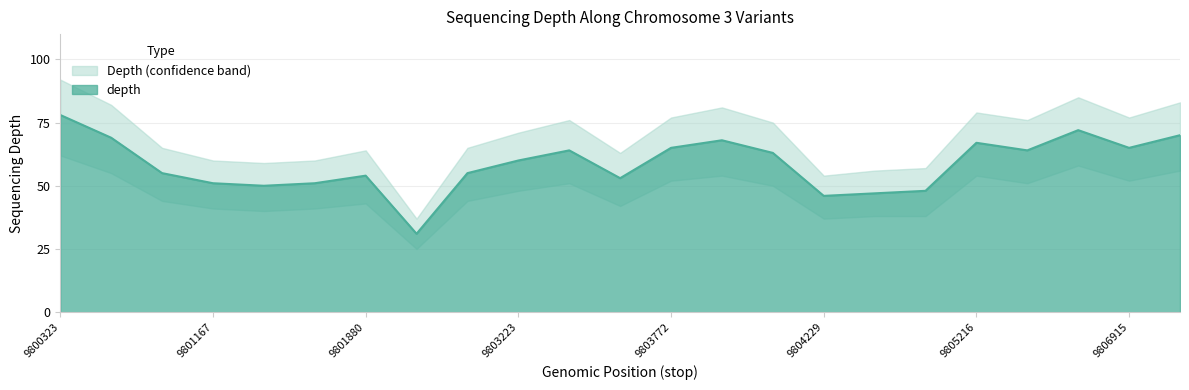

At which label is depth closest to 54?

9801880